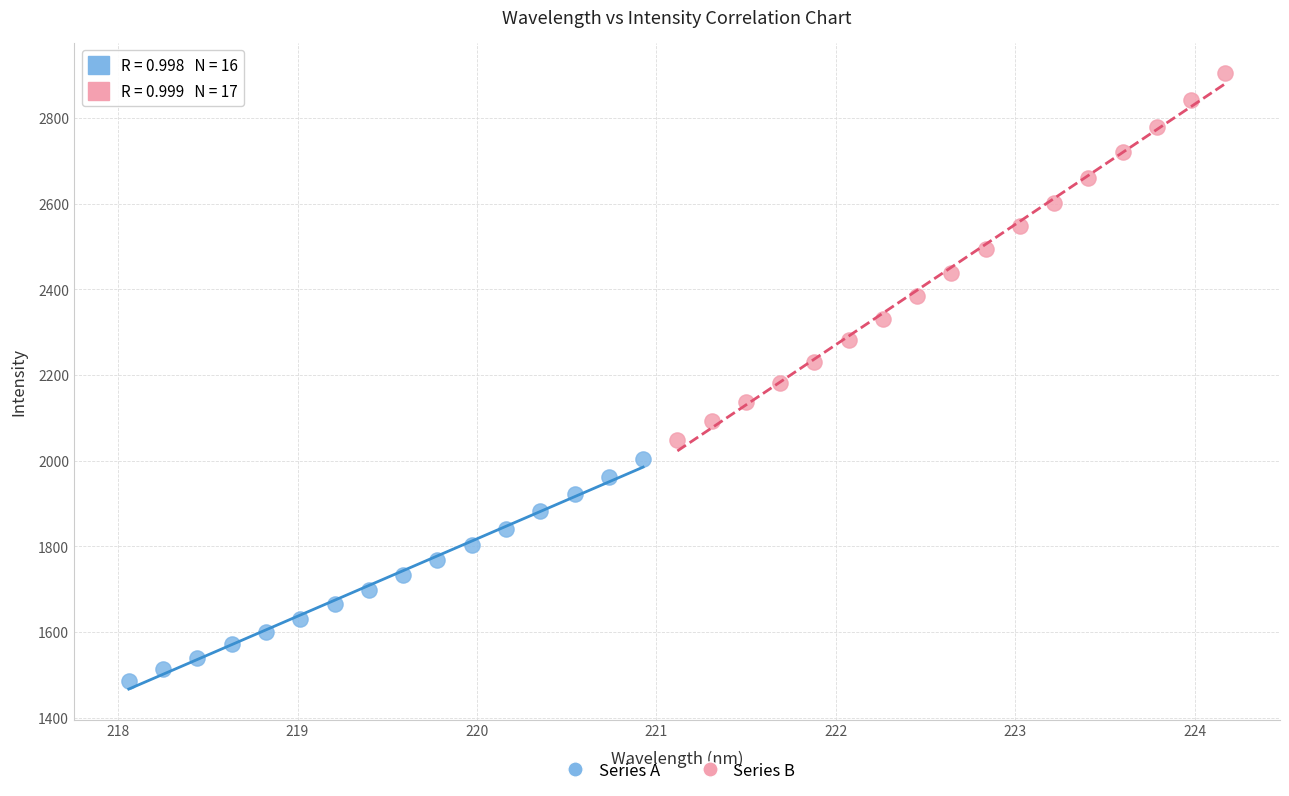

Which series has the largest Y range (max minus min)?

Series B